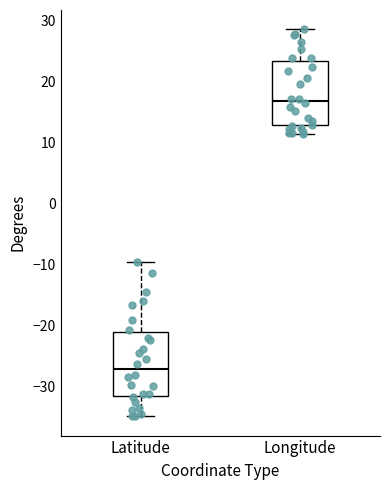

Which box has the lowest median line?

Latitude